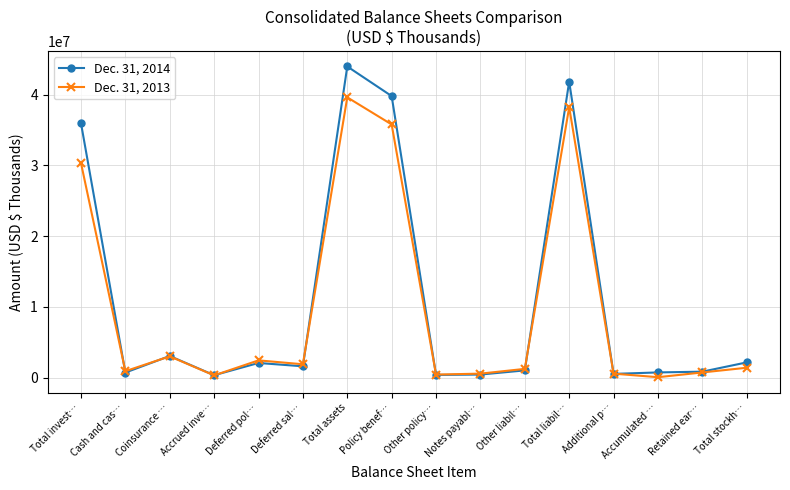

List the series in order of their overall mean, lowest first.

Dec. 31, 2013, Dec. 31, 2014